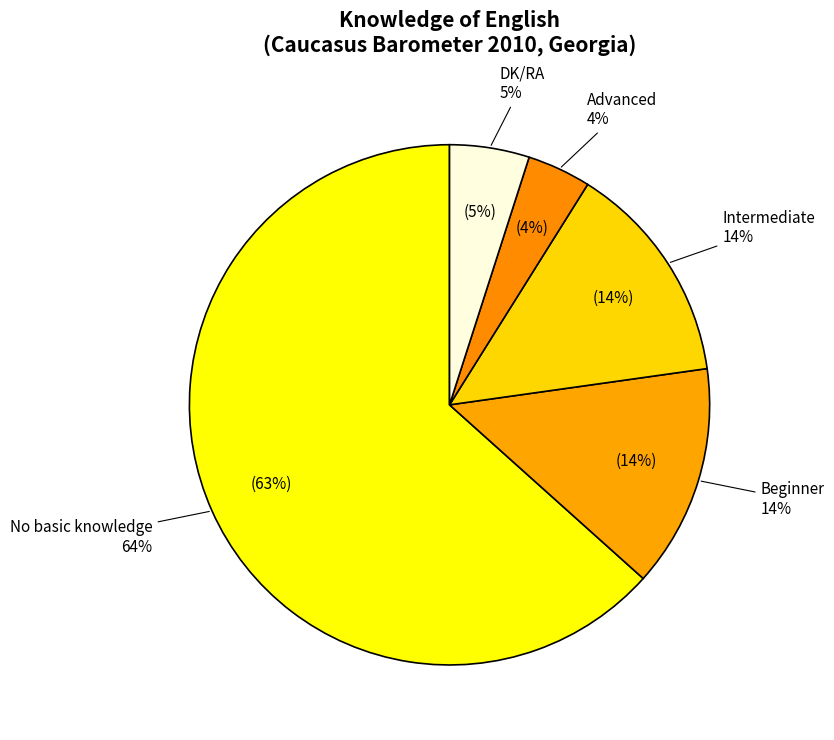

To the nearest percent, what is the average slice percentage?

20%